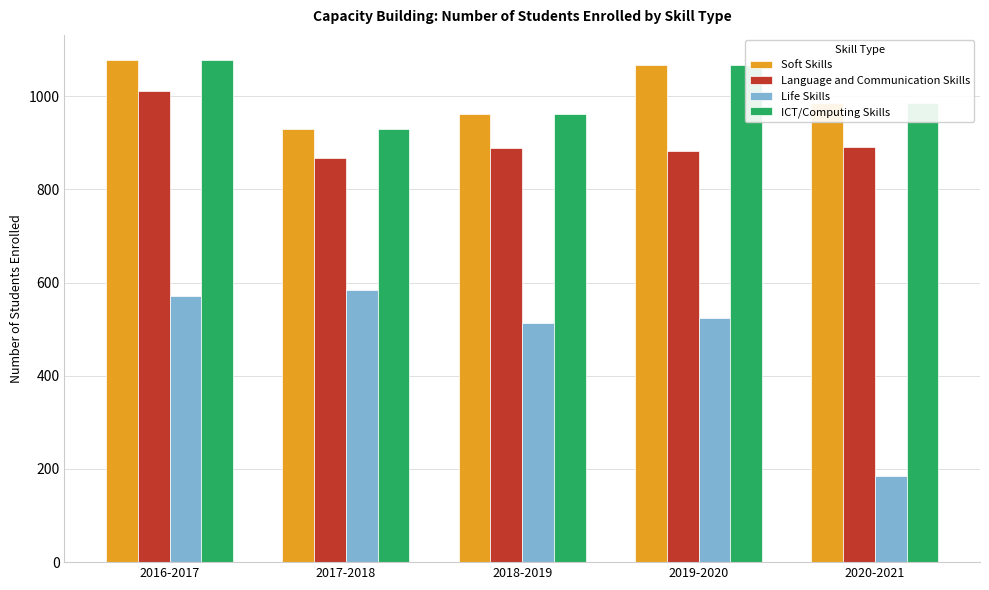

Count the number of categories in the chart.

5